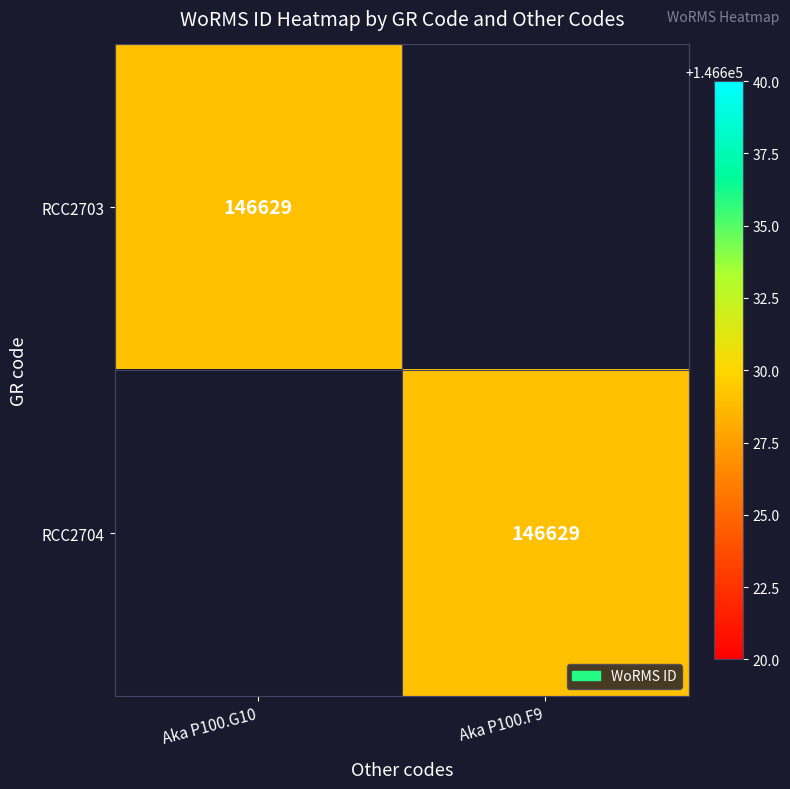

At which category is the sum across all series the highest?

Aka P100.G10